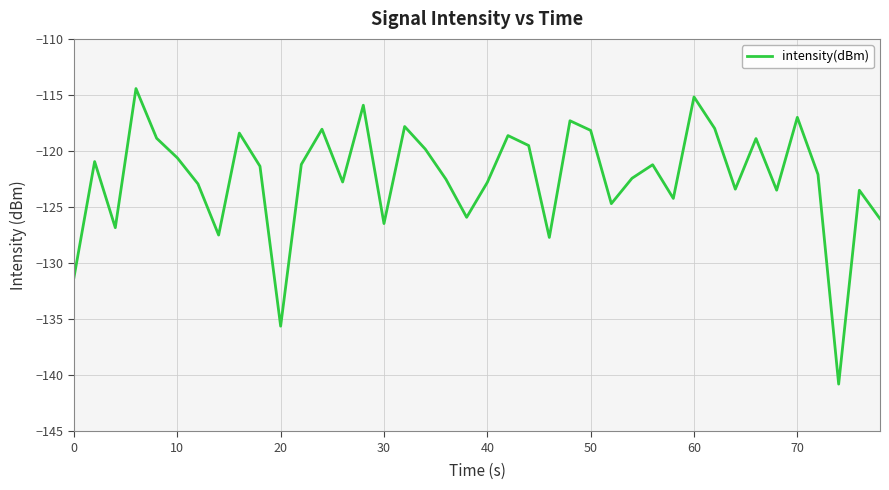

True or false: there are more than 0 points higher than both neighbors.

True